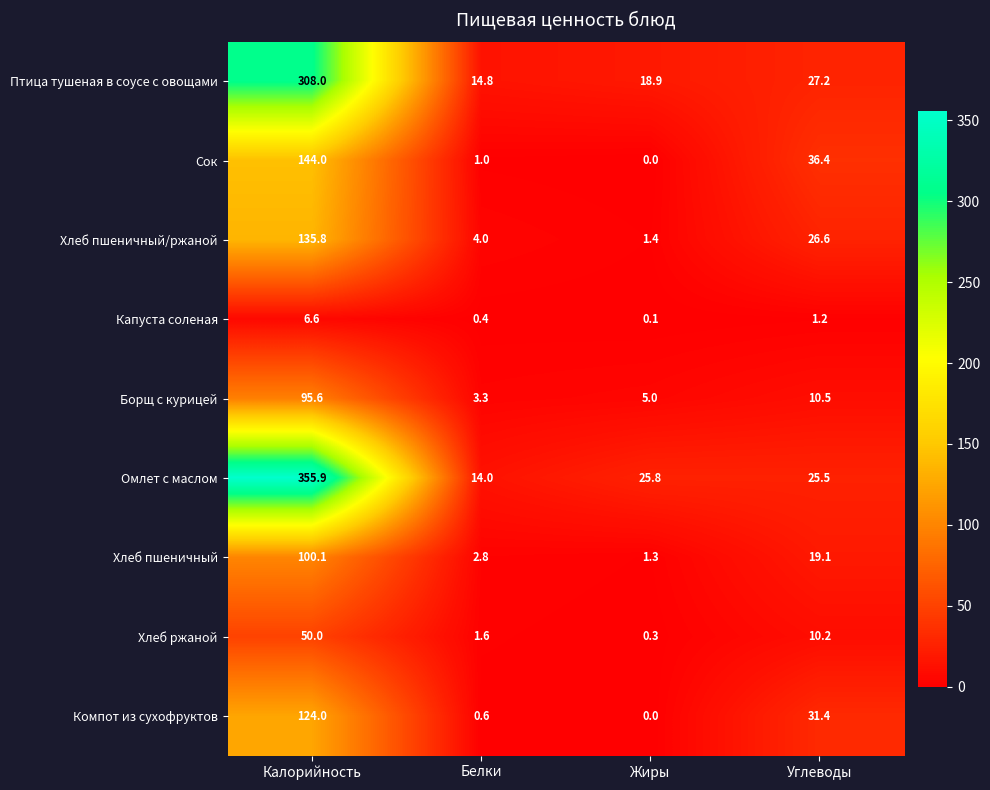

List the series in order of their peak value, highest first.

Омлет с маслом, Птица тушеная в соусе с овощами, Сок, Хлеб пшеничный/ржаной, Компот из сухофруктов, Хлеб пшеничный, Борщ с курицей, Хлеб ржаной, Капуста соленая